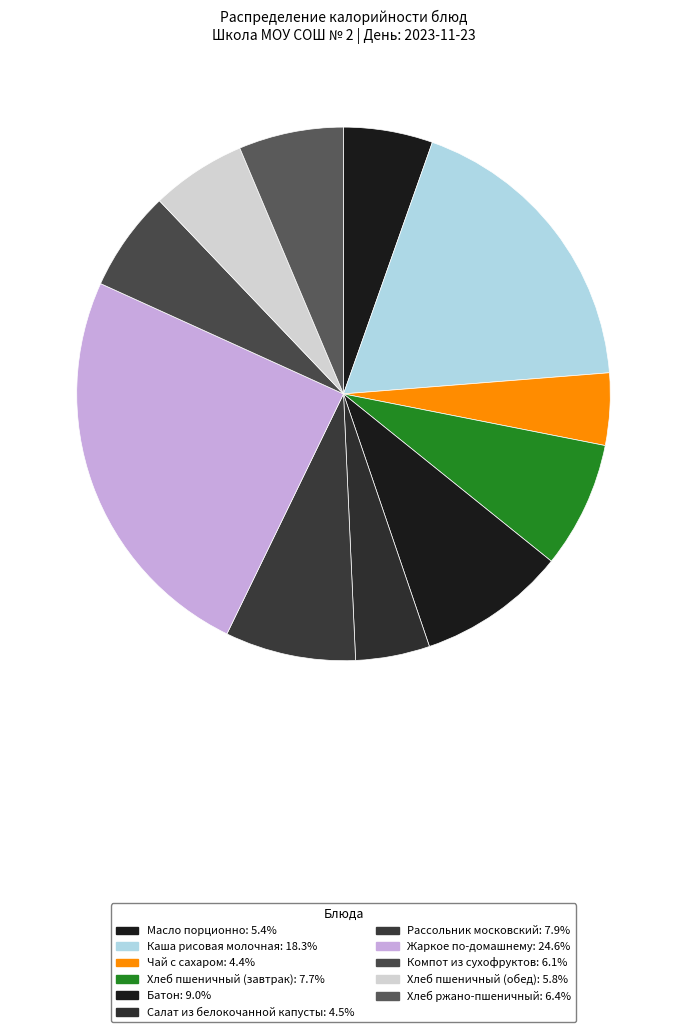

What percentage is the Чай с сахаром slice, to the nearest percent?

4%